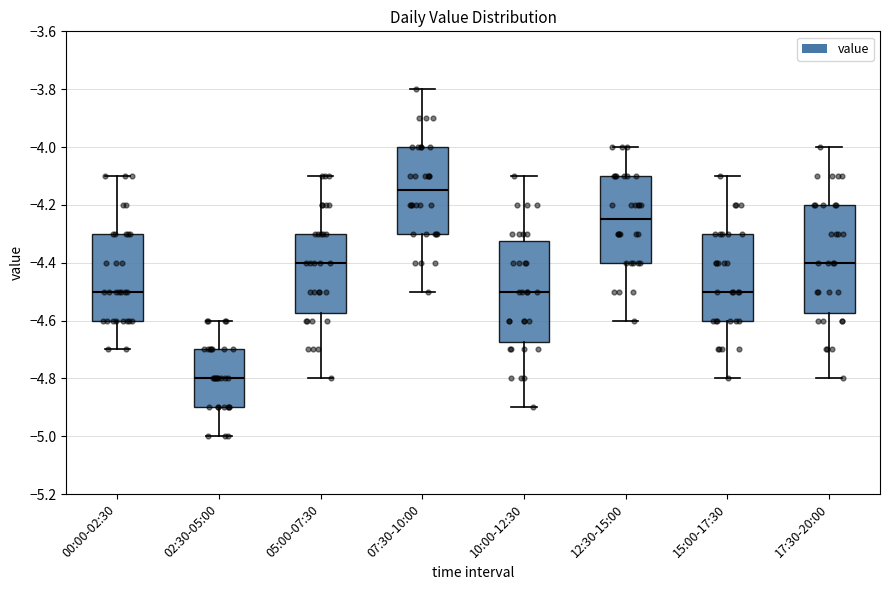

Reading left to right, read every box against the y-axis: the position of its median line, the range the box covers, and the ends of its whiskers. The values are not printed on the chart, so give them approximately, as read against the axis.

00:00-02:30: median -4.50, box -4.60 to -4.30, whiskers -4.70 to -4.10
02:30-05:00: median -4.80, box -4.90 to -4.70, whiskers -5.00 to -4.60
05:00-07:30: median -4.40, box -4.58 to -4.30, whiskers -4.80 to -4.10
07:30-10:00: median -4.14, box -4.30 to -4.00, whiskers -4.50 to -3.80
10:00-12:30: median -4.50, box -4.68 to -4.32, whiskers -4.90 to -4.10
12:30-15:00: median -4.24, box -4.40 to -4.10, whiskers -4.60 to -4.00
15:00-17:30: median -4.50, box -4.60 to -4.30, whiskers -4.80 to -4.10
17:30-20:00: median -4.40, box -4.58 to -4.20, whiskers -4.80 to -4.00